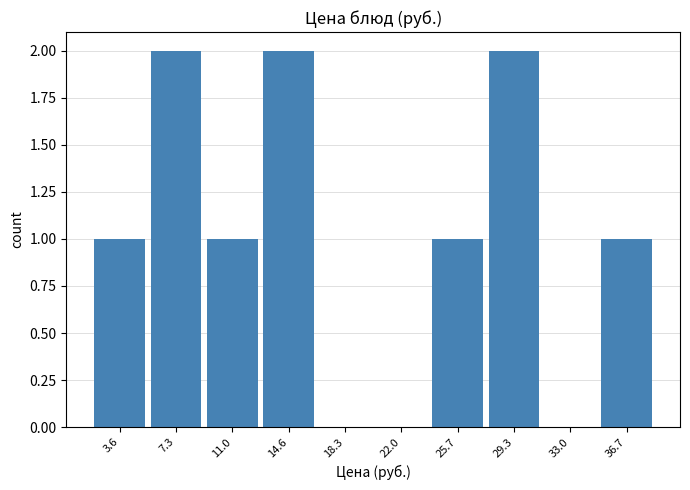

How tall is the bar that spans 35.0 to 38.5 on the x-axis? Neither the bar edges nor the heights are printed on the chart, so give them approximately, as read against the axes.

1